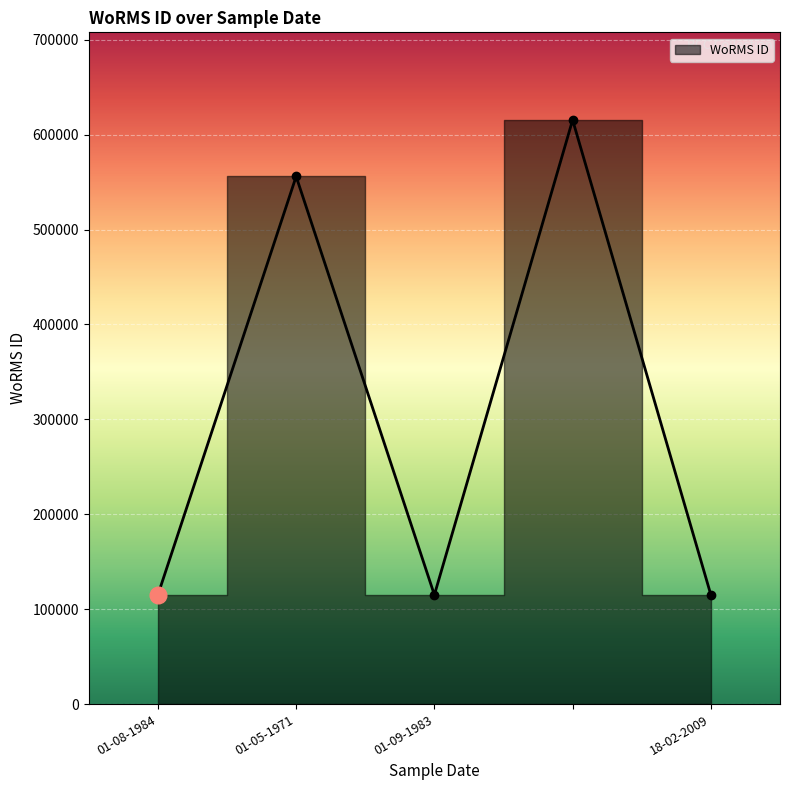

What is the sum of all values?

1516619